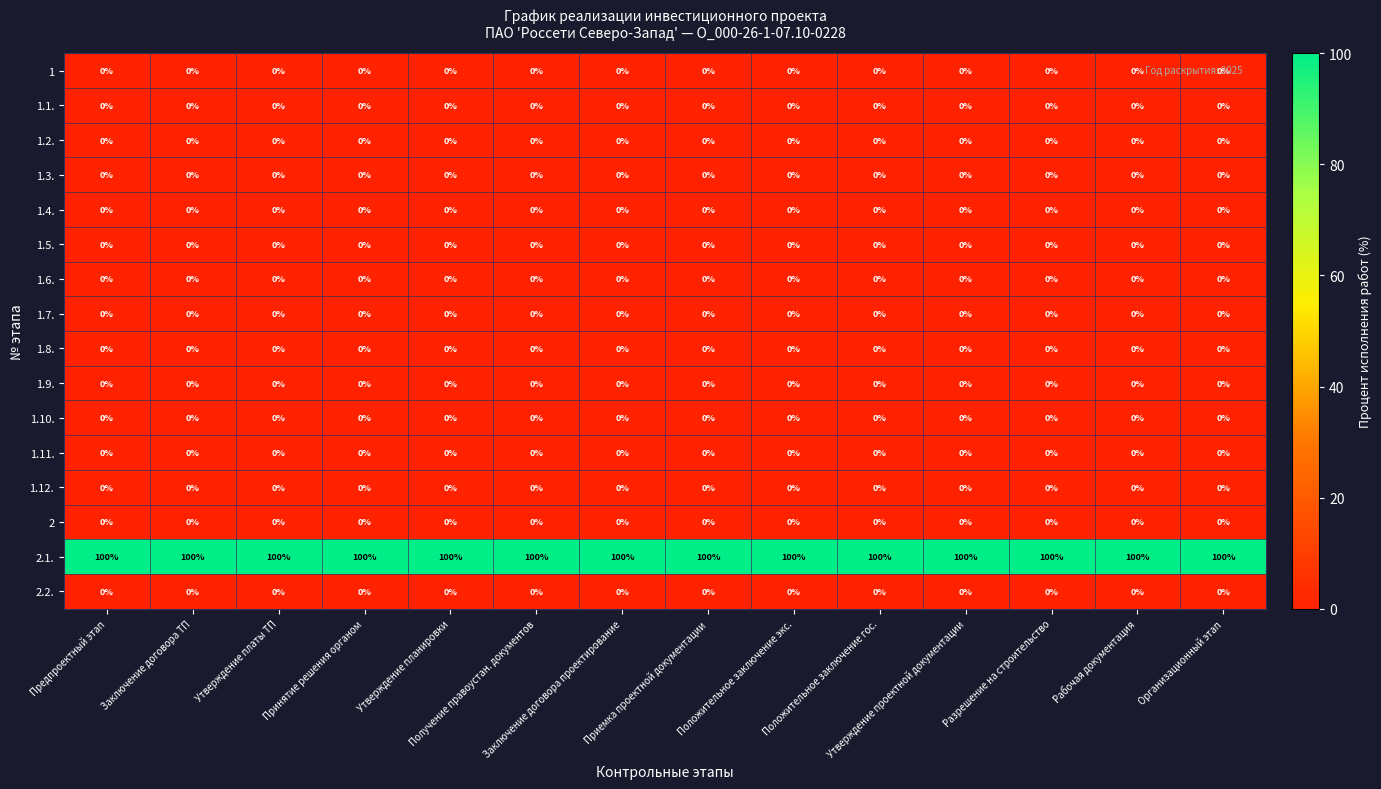

At how many categories does at least one series exceed 68?

14